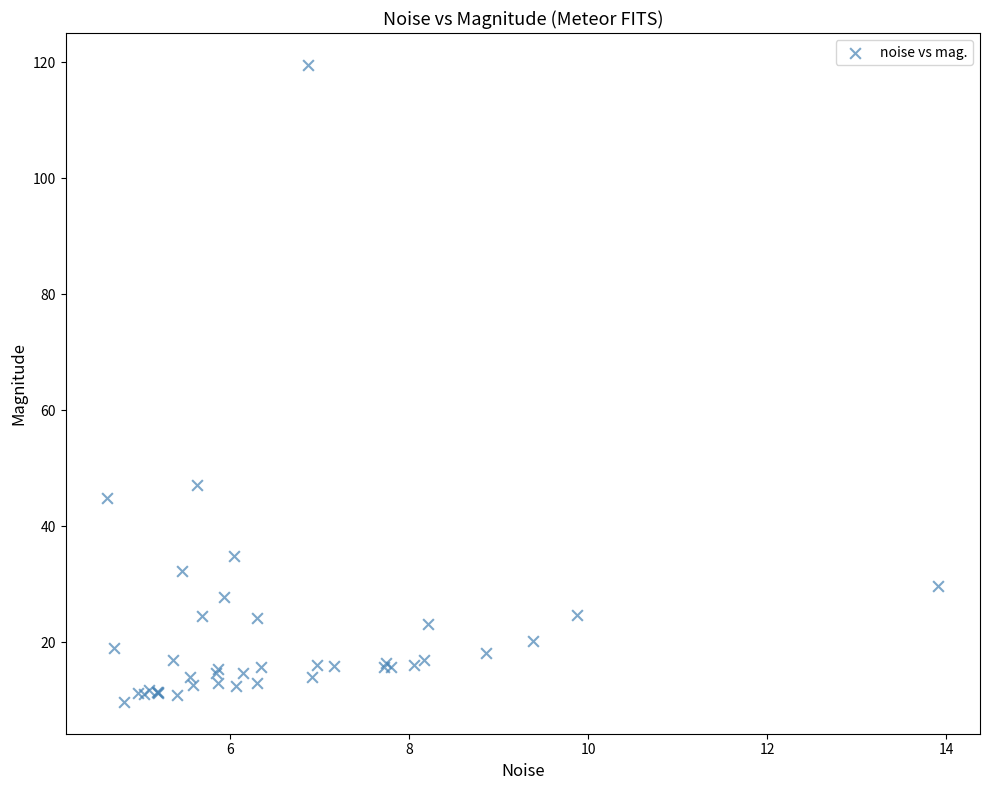

What Y value in the scatter plot is closest to 64?

47.1